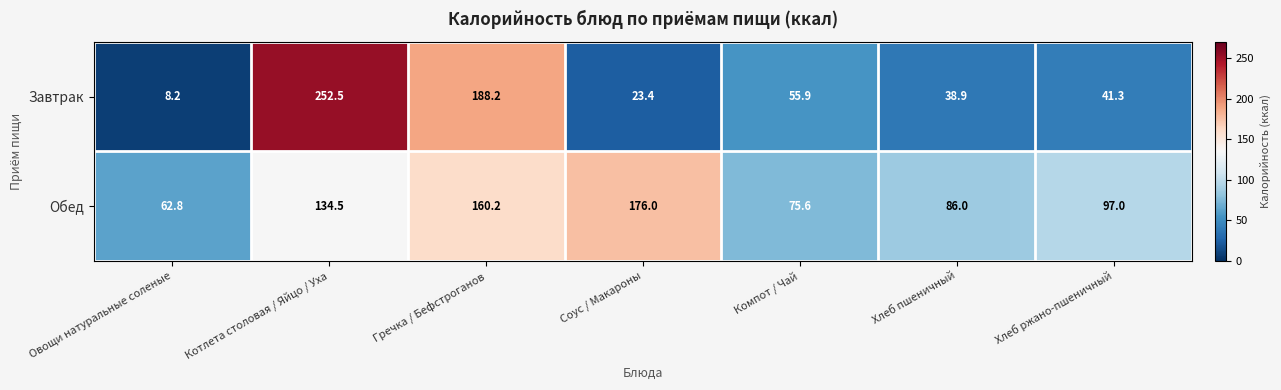

The Обед series shows 97.0 at Хлеб ржано-пшеничный. True or false?

True